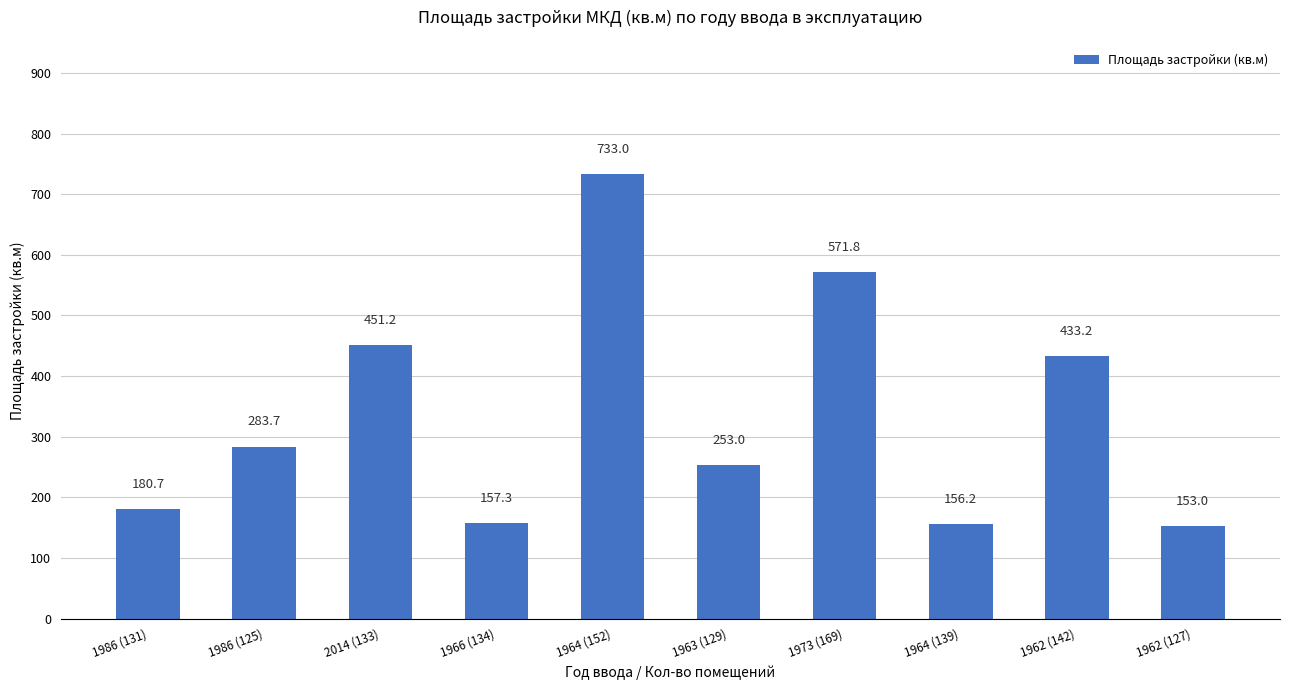

Reading left to right, extract all data points from this chart.

180.7	283.7	451.2	157.3	733.0	253.0	571.8	156.2	433.2	153.0